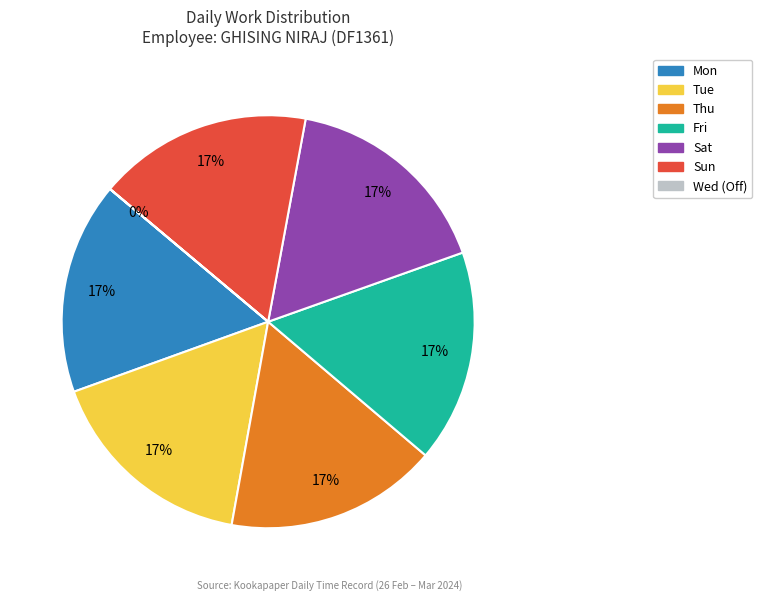

To the nearest percent, what is the difference between the largest and smallest slice percentages?

17%